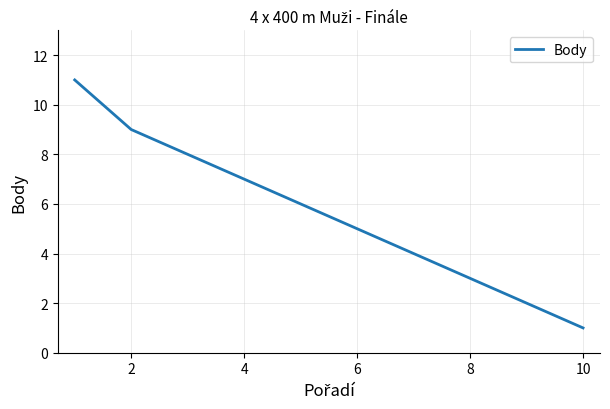

What is the difference between the maximum and minimum values?

10